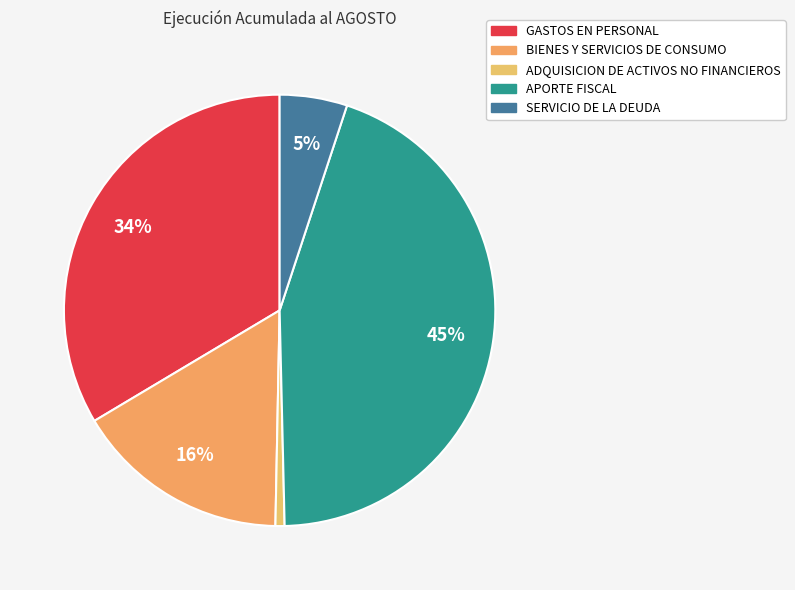

Do ADQUISICION DE ACTIVOS NO FINANCIEROS and GASTOS EN PERSONAL together represent more than half of the pie?

No